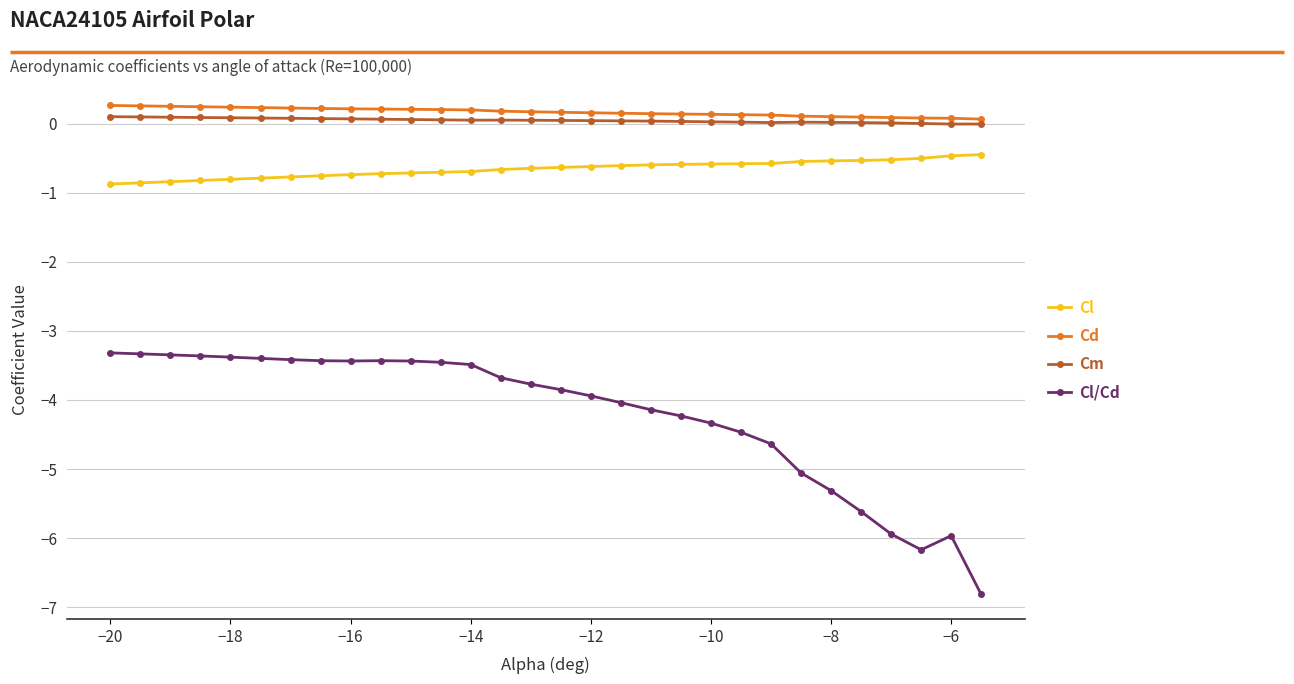

What is the value of the Cl point at the 24th from the left?

-0.5